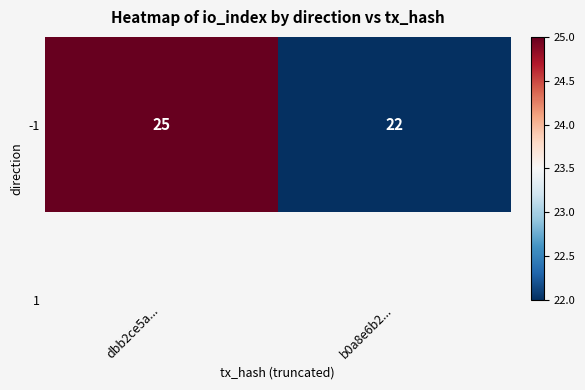

Which label corresponds to the smallest value in the chart?

b0a8e6b2...